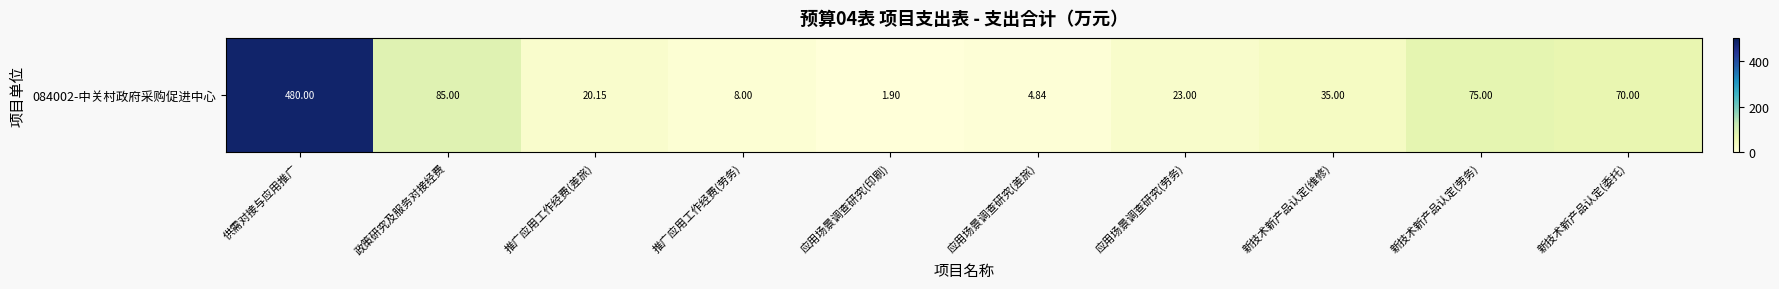

Count the number of categories in the chart.

10